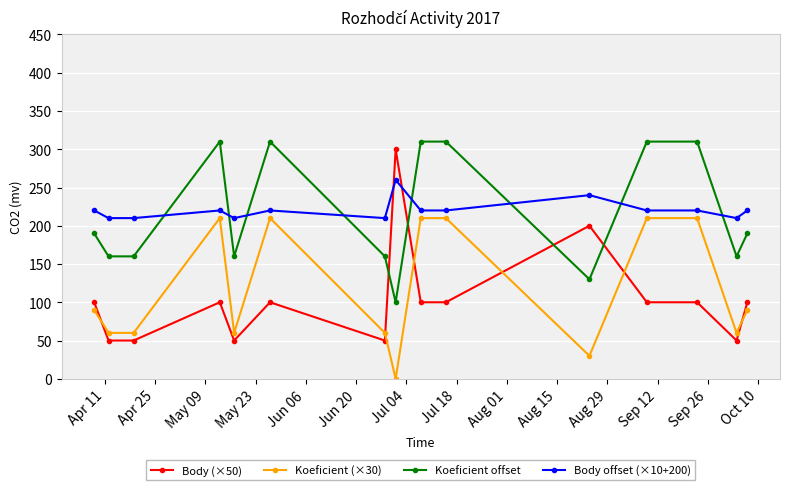

What is the difference between the second highest and minimum values in the Koeficient offset series?

210